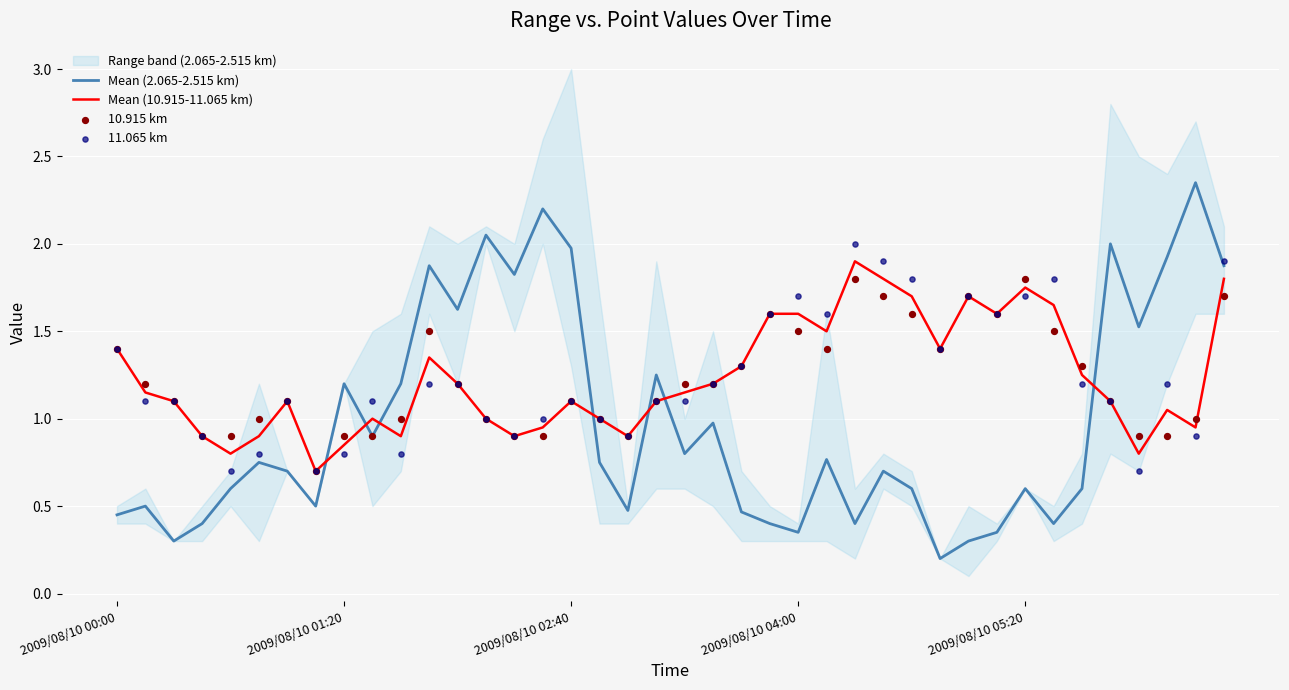

What is the maximum value for Mean (10.915-11.065 km)?

1.9